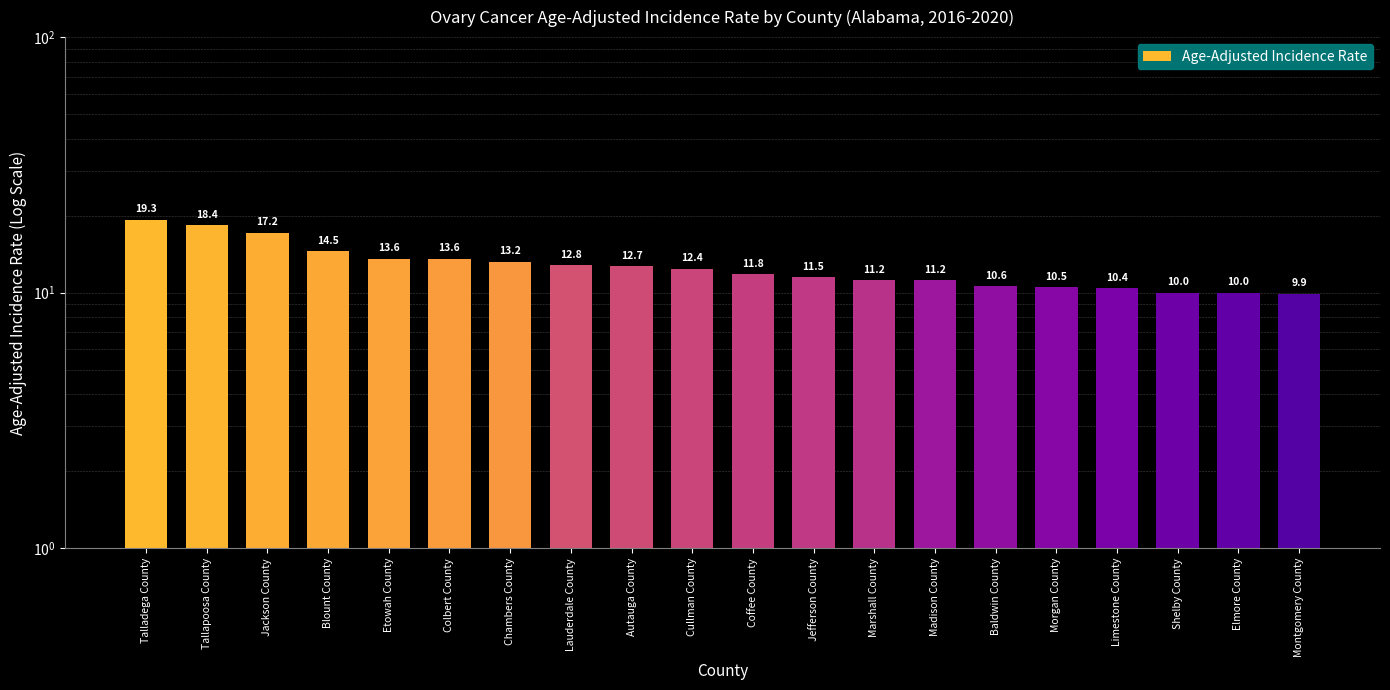

What is the label of the 16th bar from the right?

Etowah County